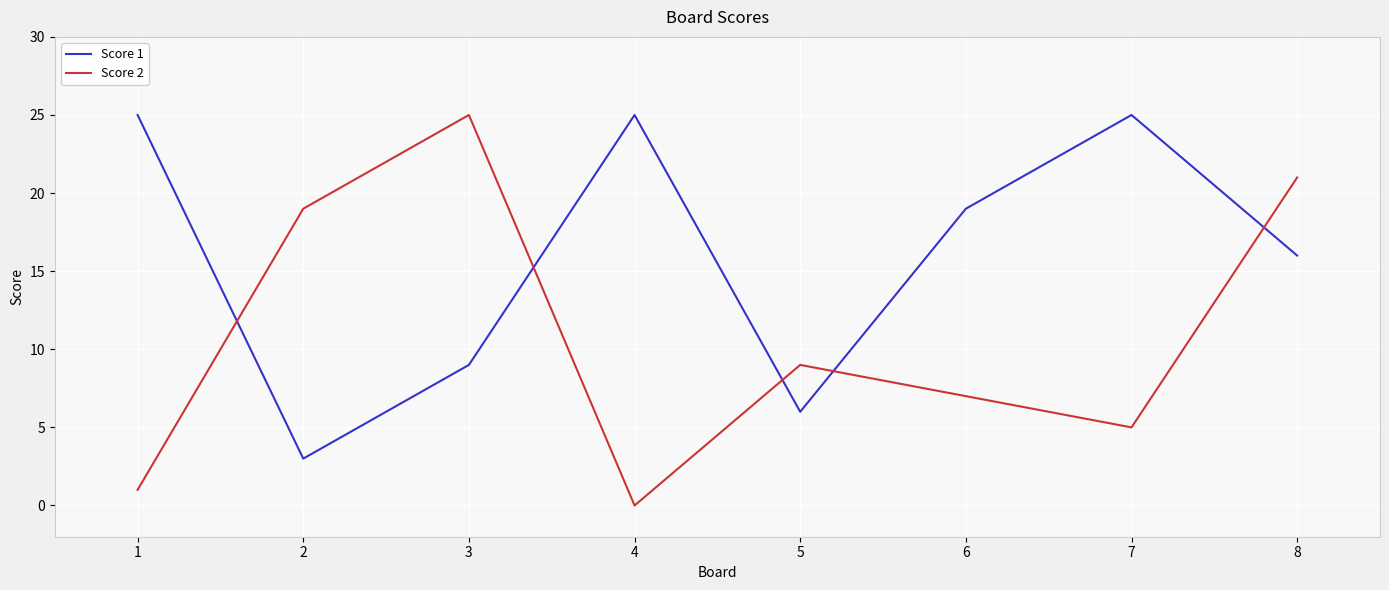

In Score 1, how many points are higher than both neighbors (excluding endpoints)?

2